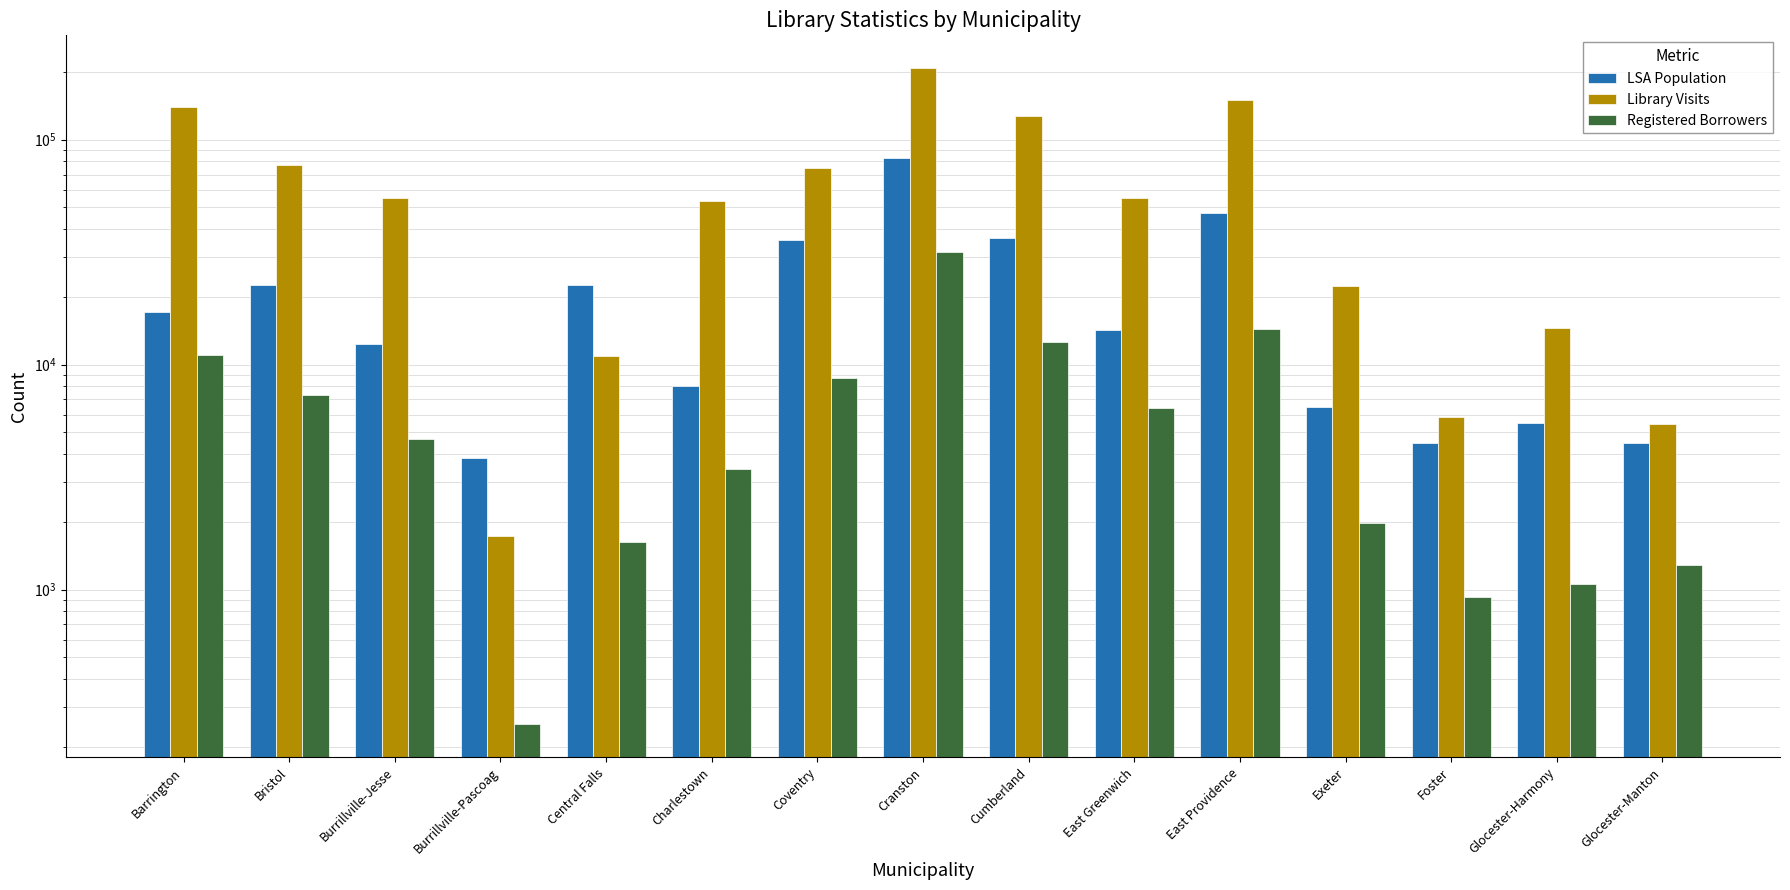

How many bars are there in each group?

3